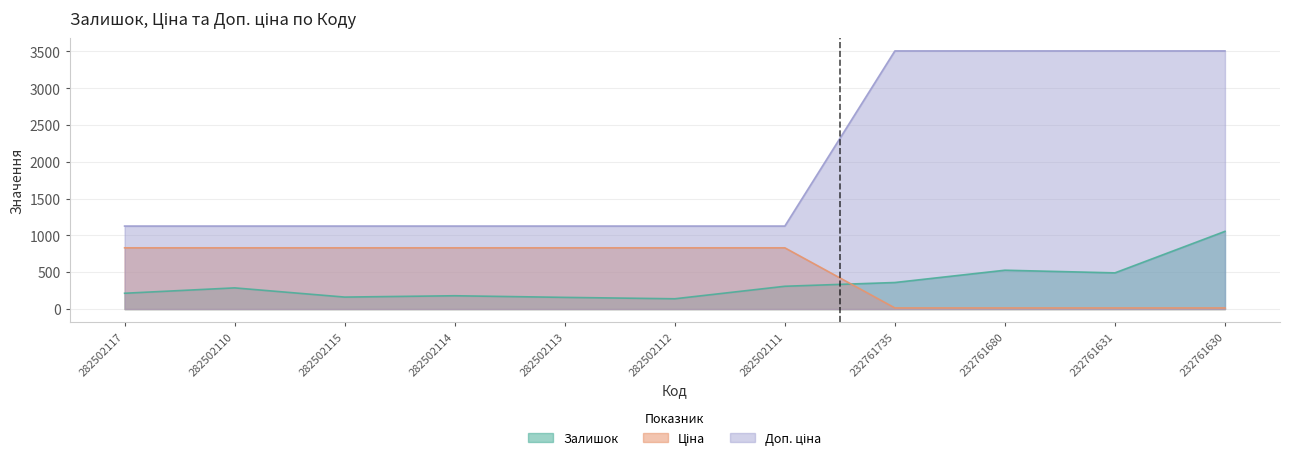

How many values in the Ціна series exceed 832?

7